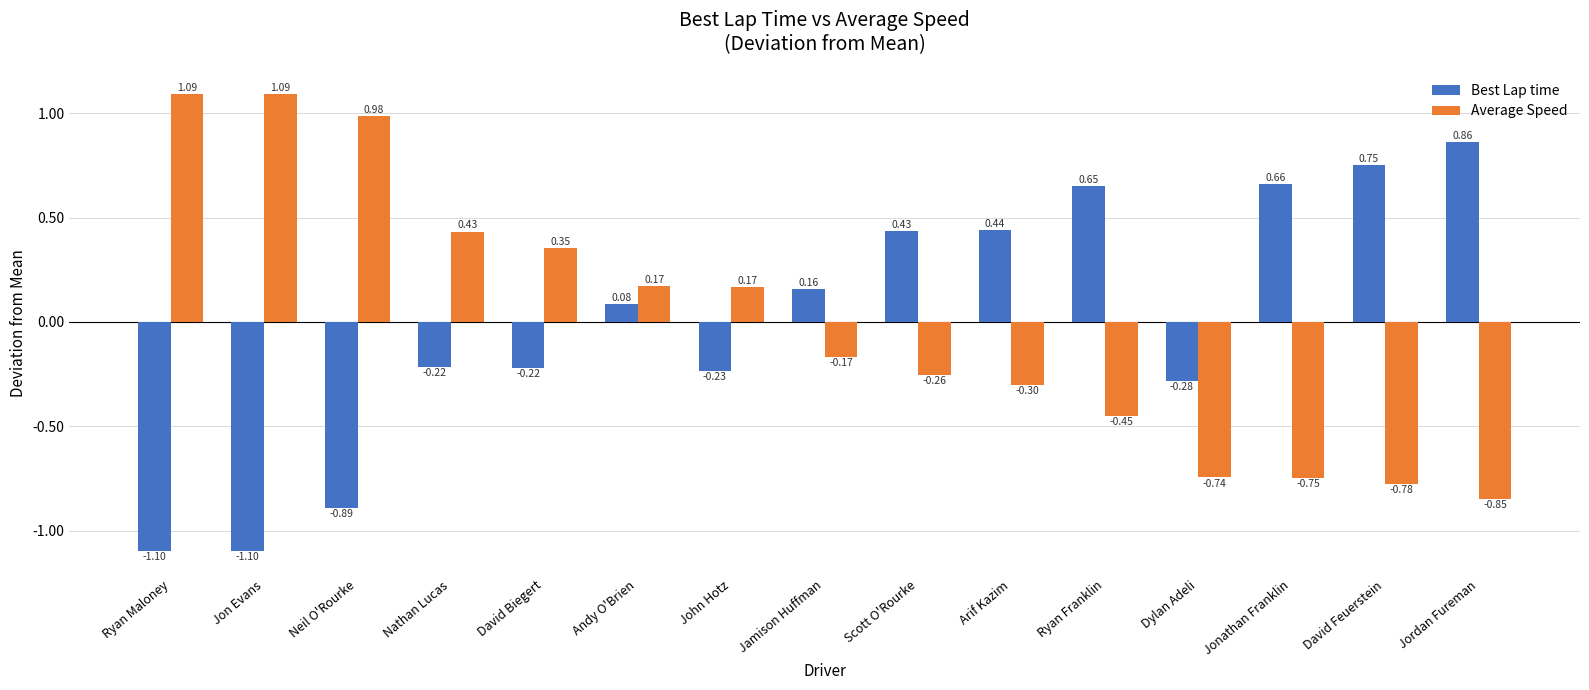

At which category is the sum across all series the highest?

Andy O'Brien